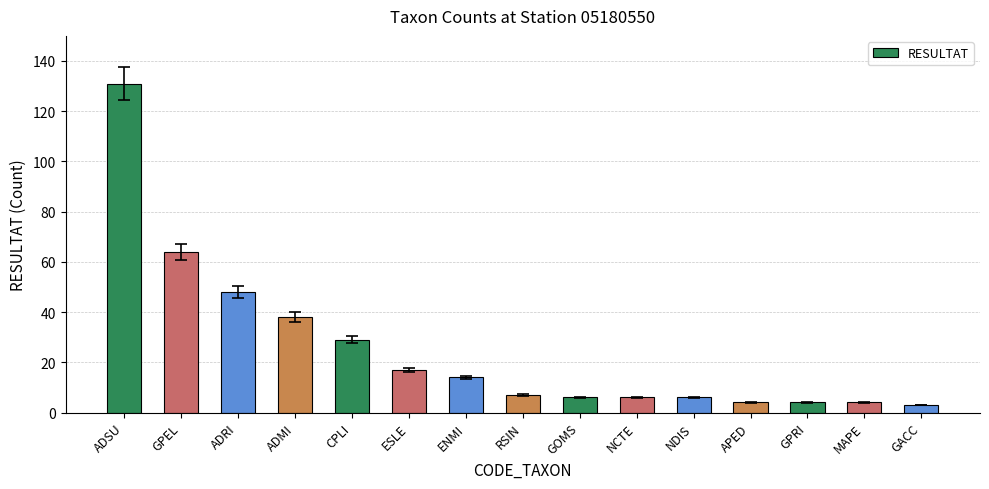

What is the maximum value shown in the chart?

131